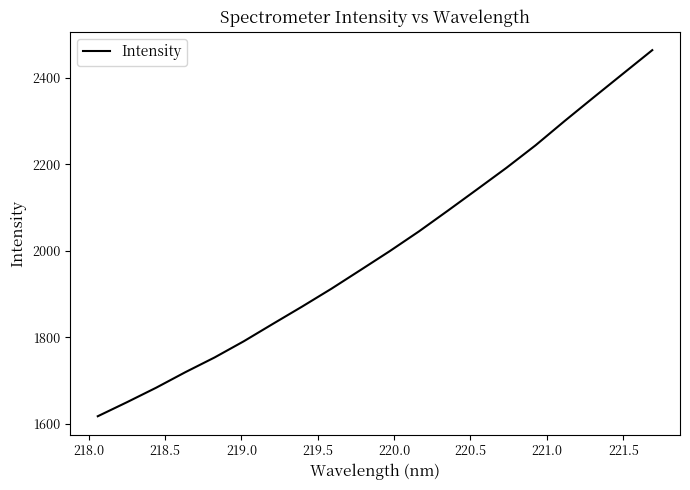

Reading left to right, extract all data points from this chart.

1617.1	1649.5	1683.1	1719.0	1753.0	1790.5	1830.9	1870.8	1912.0	1955.3	1999.0	2044.6	2093.0	2142.2	2191.7	2244.0	2300.3	2355.3	2409.7	2464.0